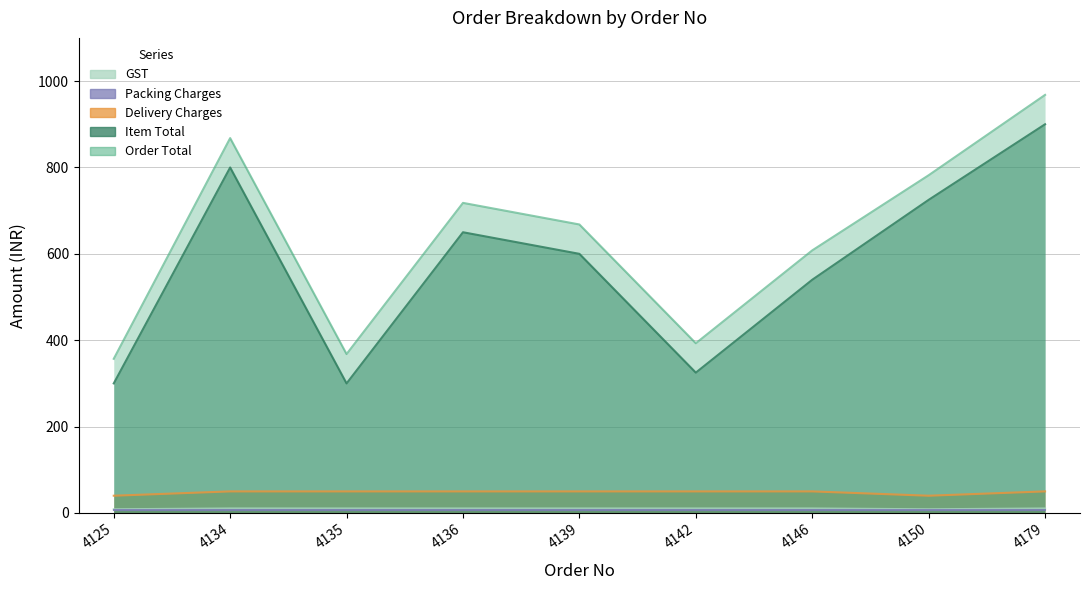

Where is the first local minimum for Delivery Charges?

4150